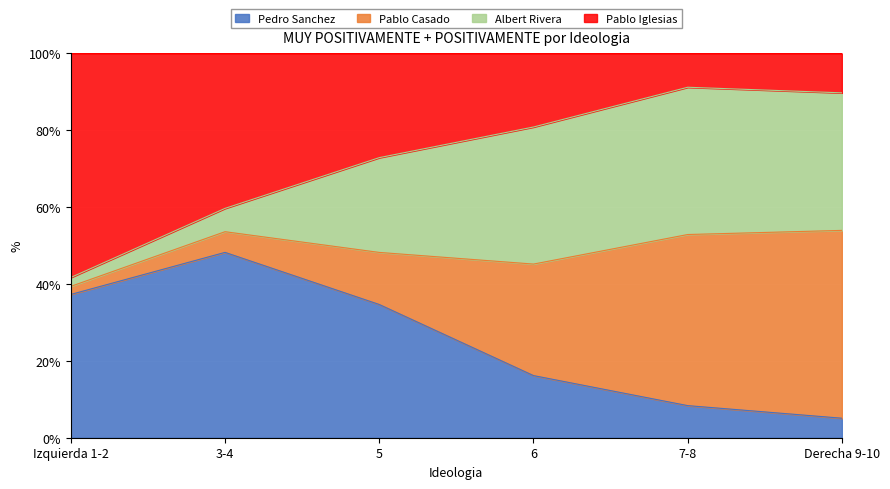

Is it true that Pedro Sanchez equals 12.2 at 7-8?

False